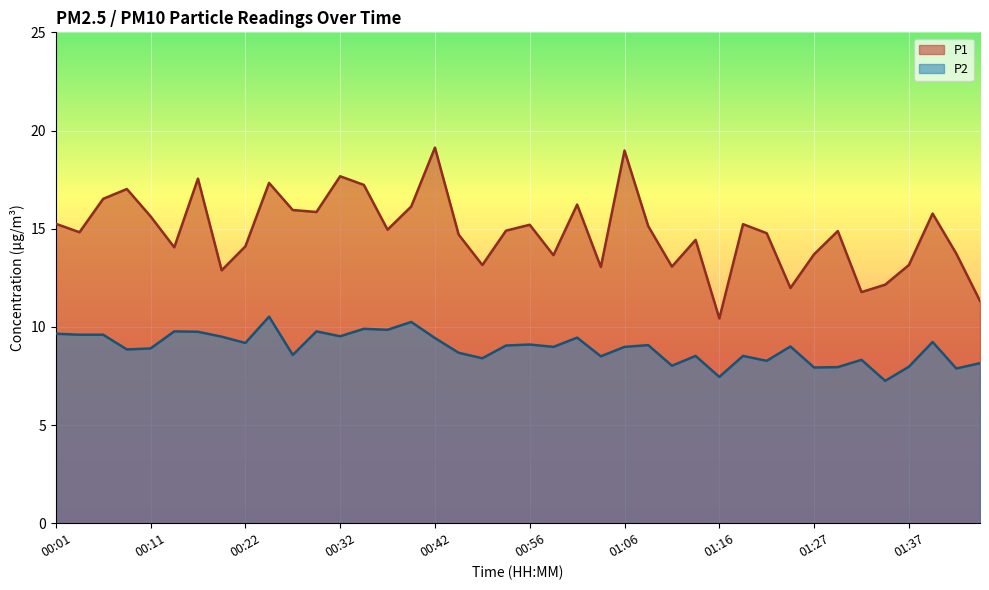

True or false: P1 and P2 cross at least once.

False